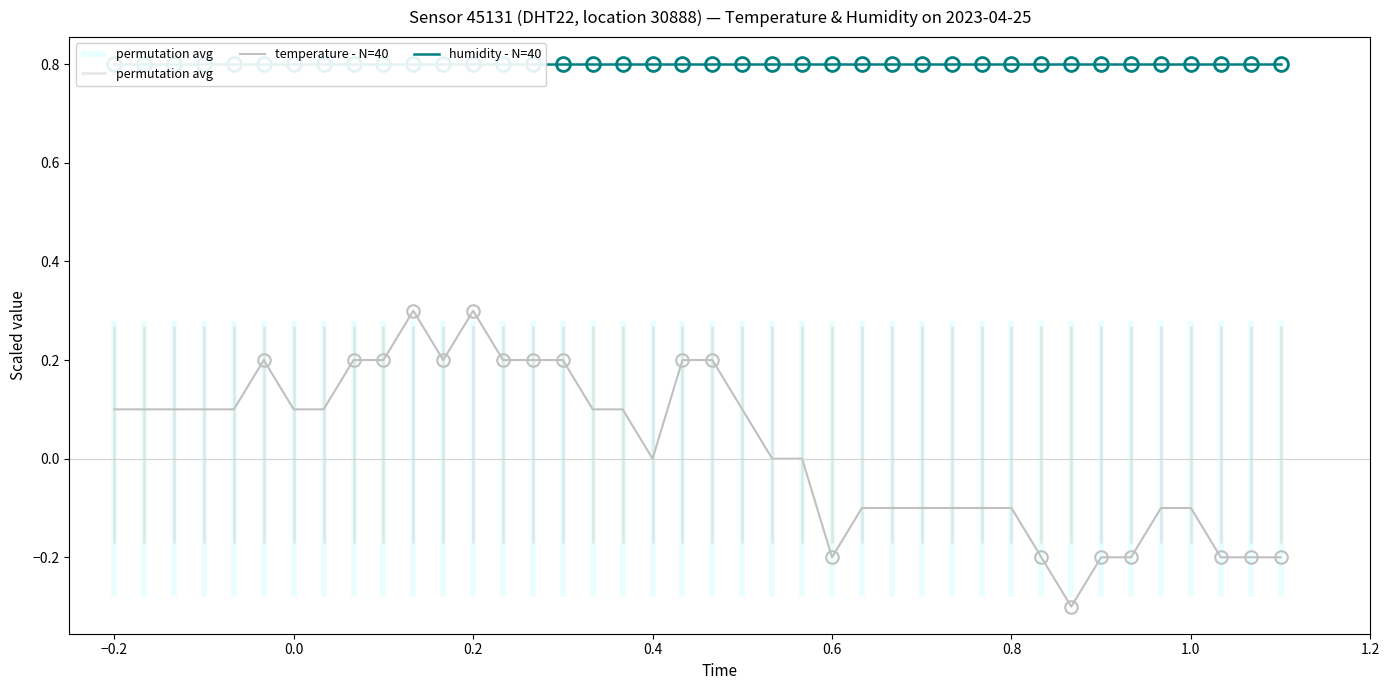

The temperature - N=40 series shows 0.2 at 0.0. True or false?

False